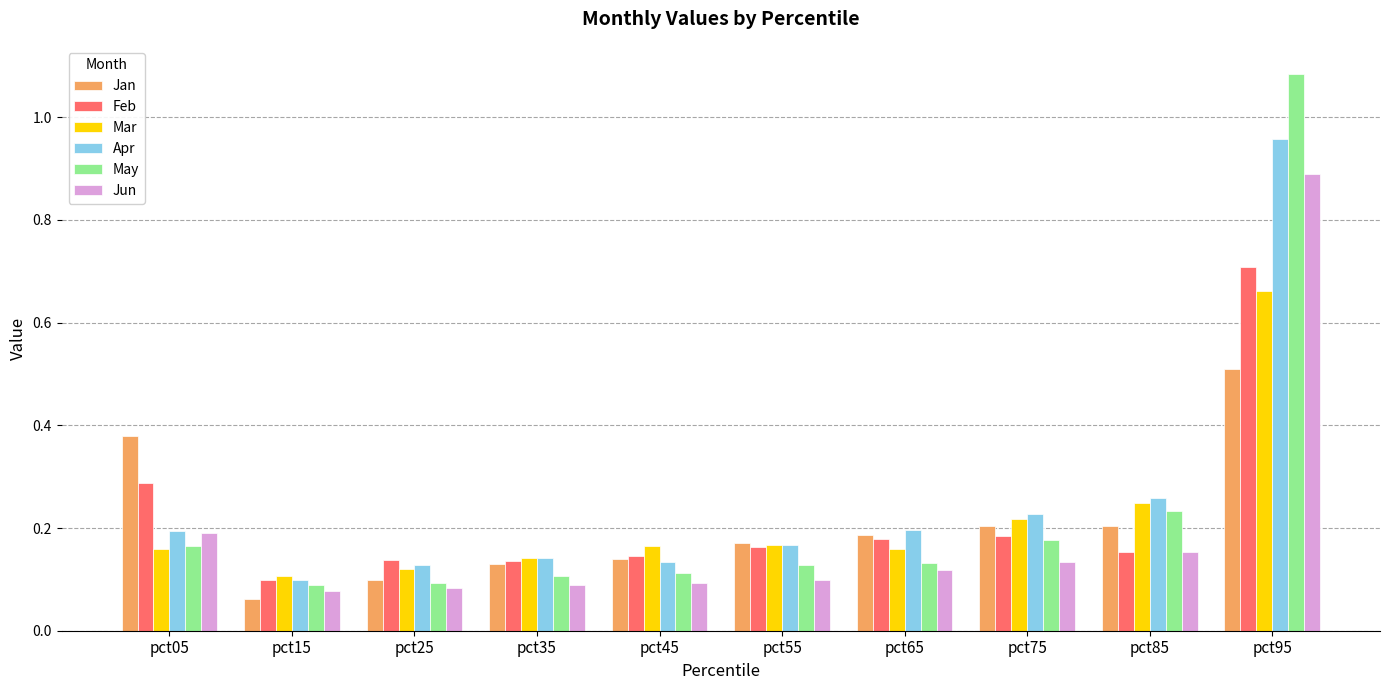

Which category has the lowest value in the Apr series?

pct15